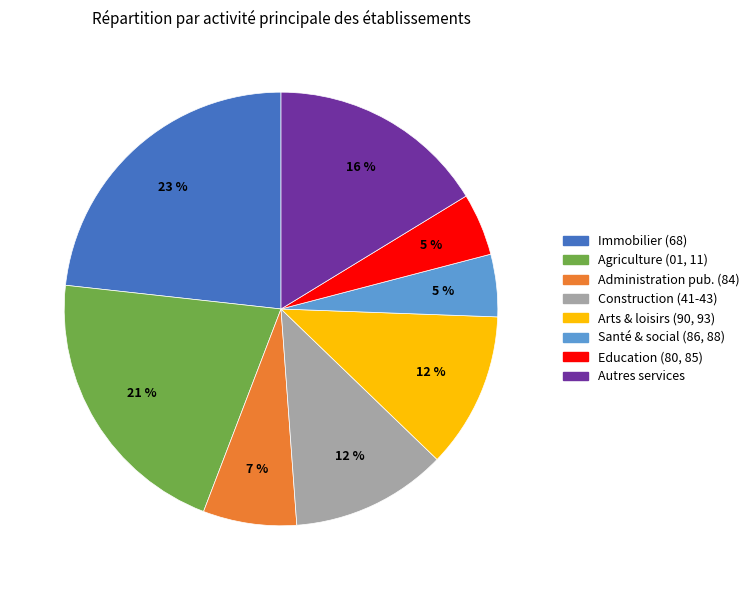

Is there any slice that represents more than half of the pie?

No